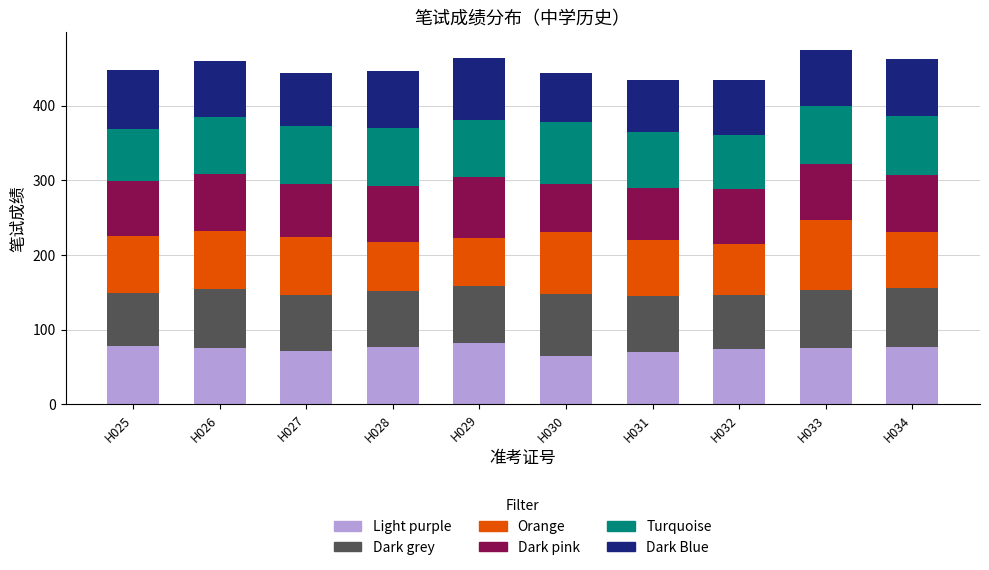

Count the number of categories in the chart.

10